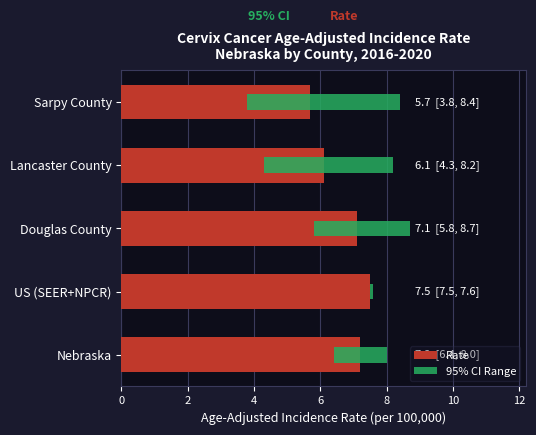

What is the average value of the 95% CI Range series?

2.6